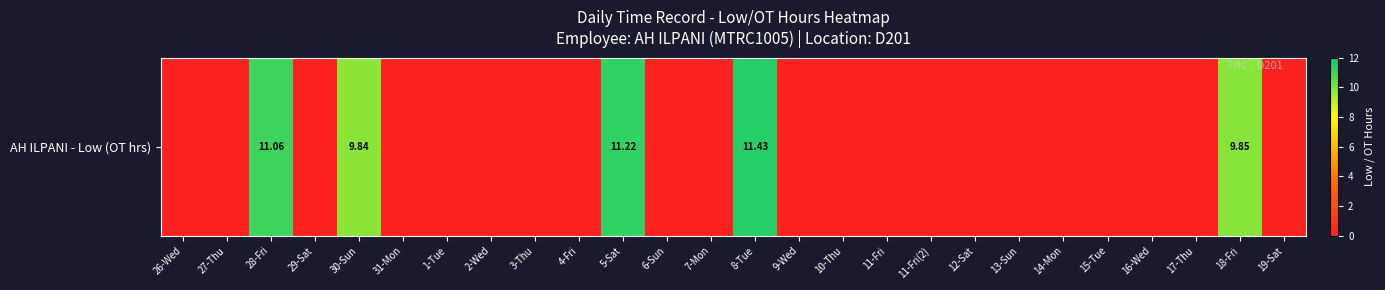

List the labels in order of value, largest first.

8-Tue, 5-Sat, 28-Fri, 18-Fri, 30-Sun, 26-Wed, 27-Thu, 29-Sat, 31-Mon, 1-Tue, 2-Wed, 3-Thu, 4-Fri, 6-Sun, 7-Mon, 9-Wed, 10-Thu, 11-Fri, 11-Fri(2), 12-Sat, 13-Sun, 14-Mon, 15-Tue, 16-Wed, 17-Thu, 19-Sat